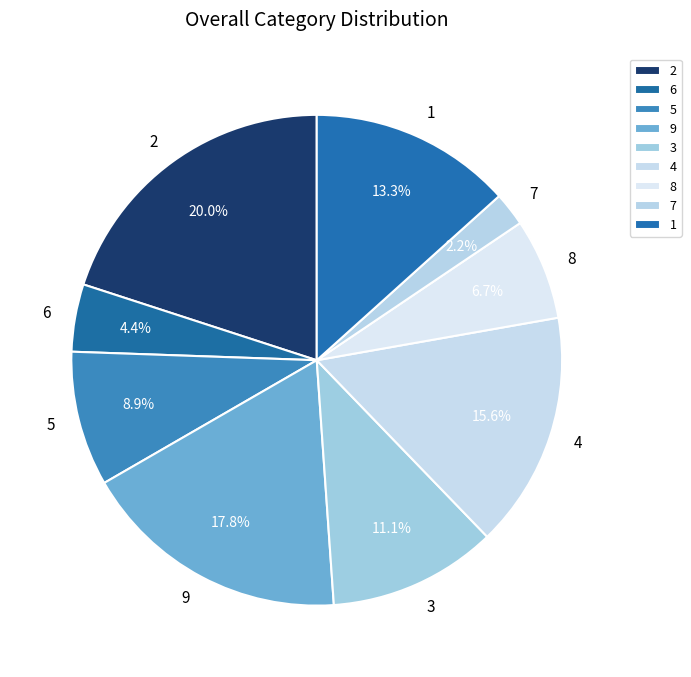

Is there any slice that represents more than half of the pie?

No